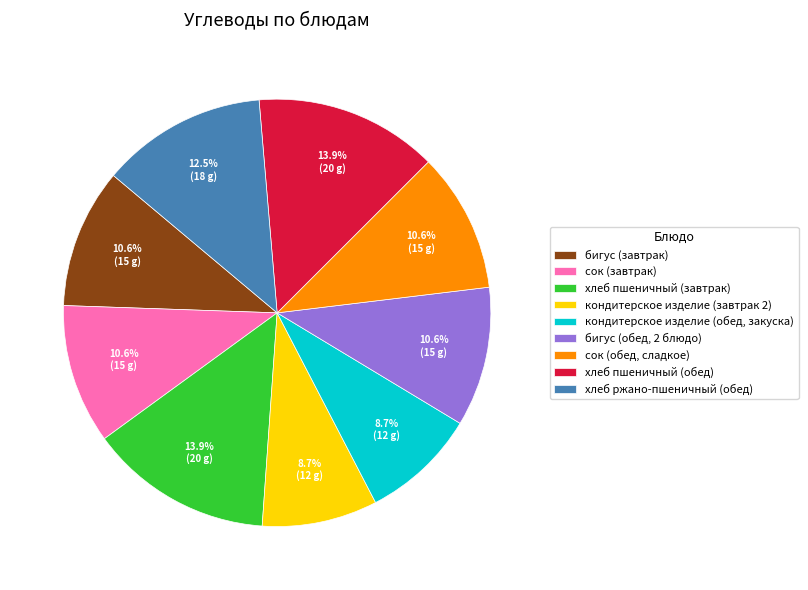

True or false: хлеб ржано-пшеничный (обед) accounts for 5% of the total.

False